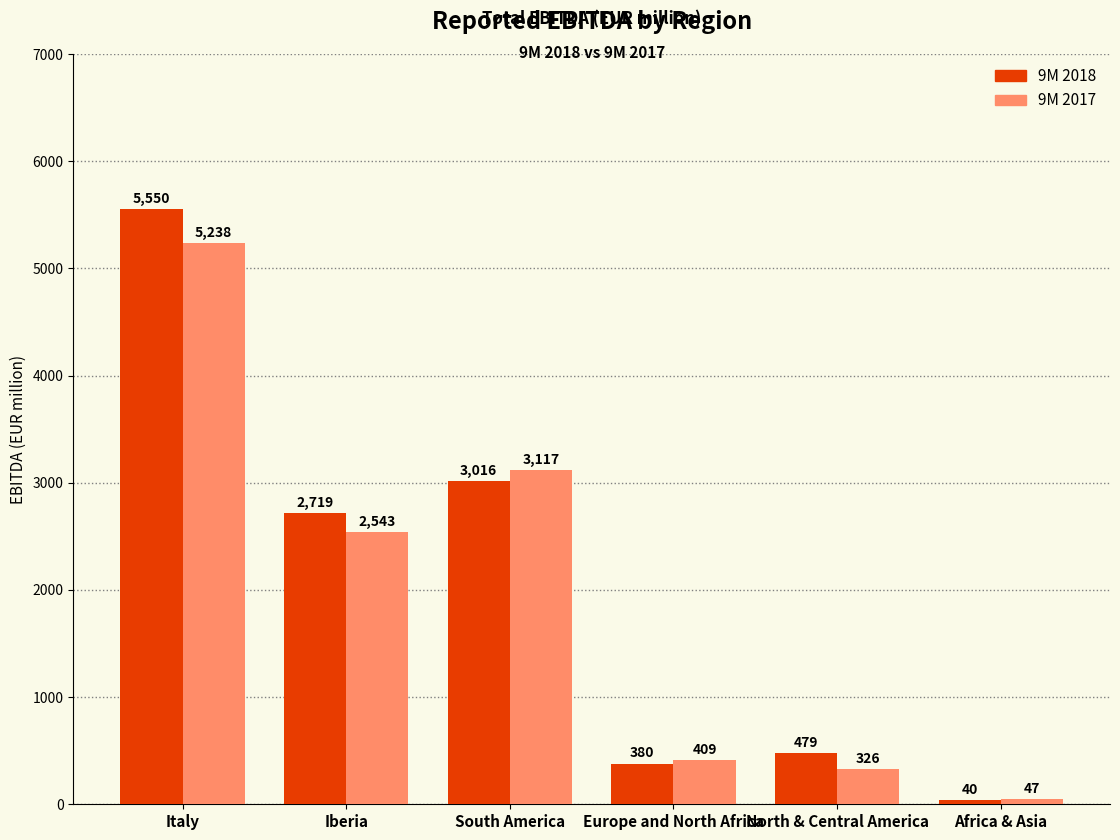

What position from the right is Iberia?

5